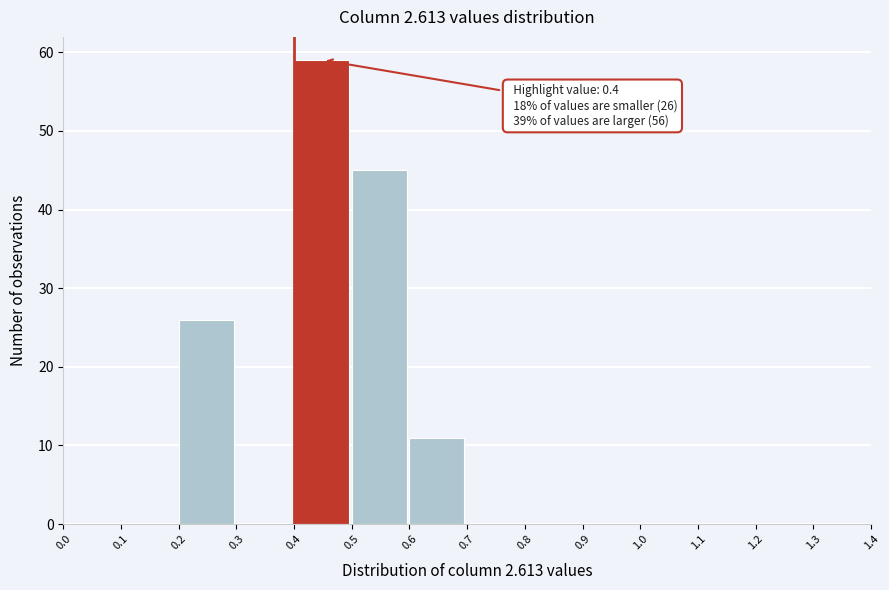

Over which range of the x-axis is the bar tallest?

0.4 to 0.5